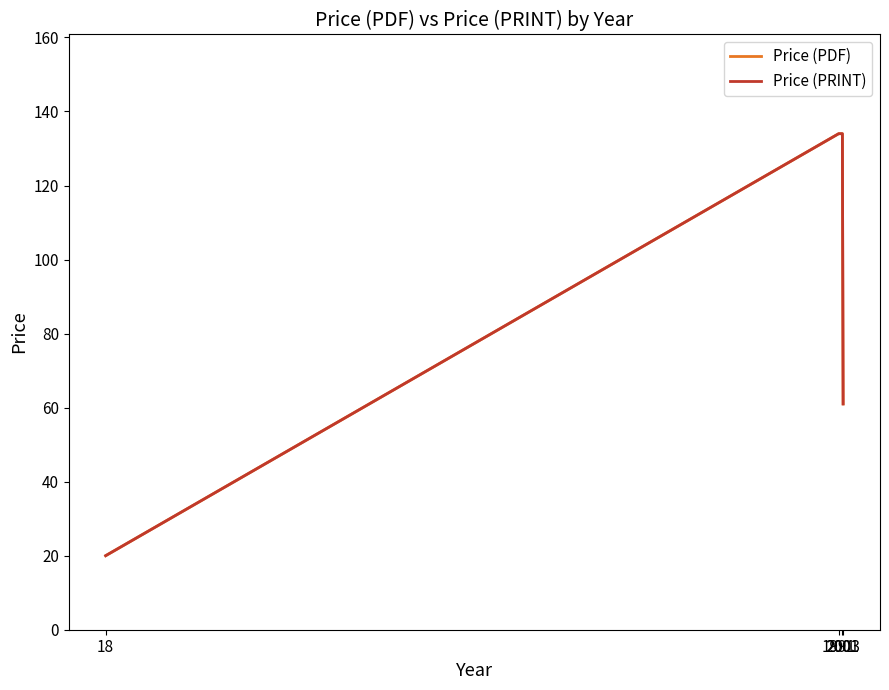

Is the value of Price (PRINT) at 1991 greater than the value of Price (PDF) at 1991?

No